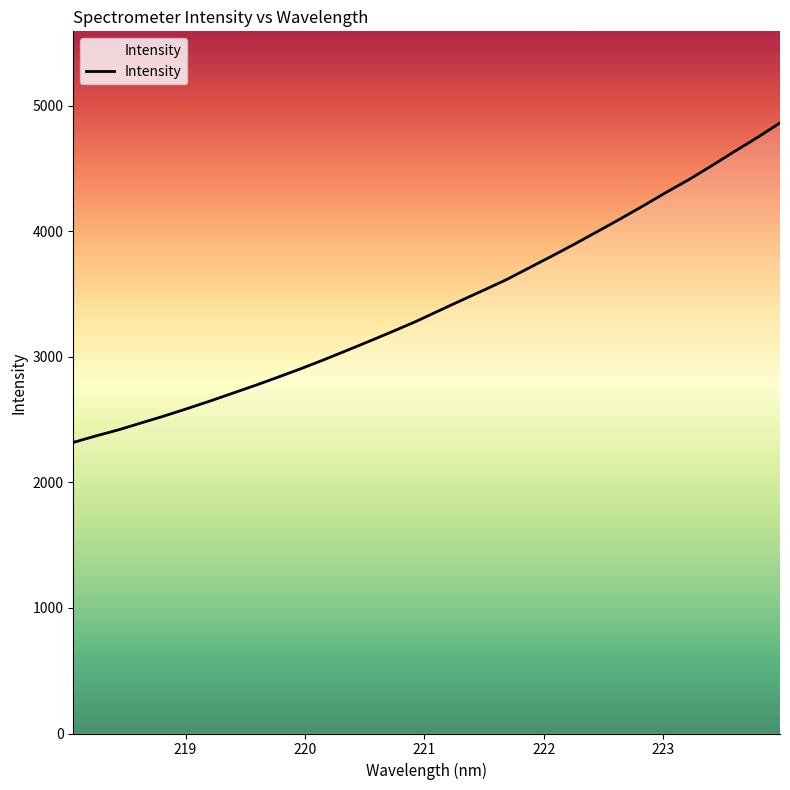

What is the greatest value displayed?

4862.3